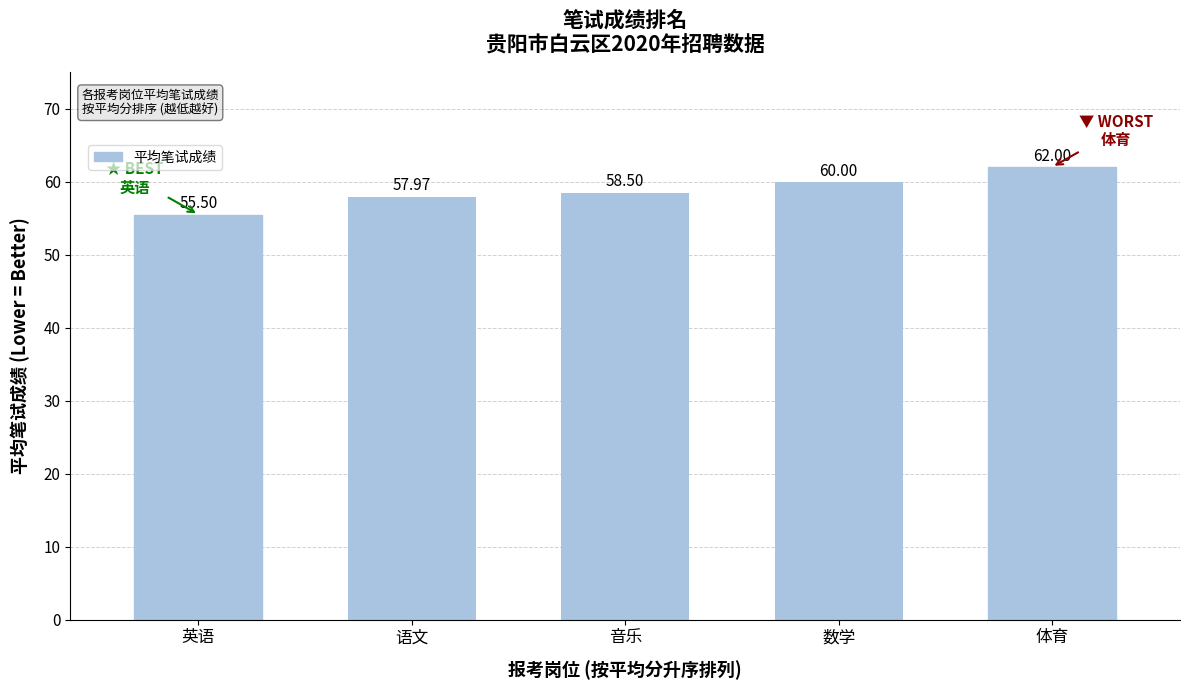

What is the difference between the second highest and second lowest values?

2.0